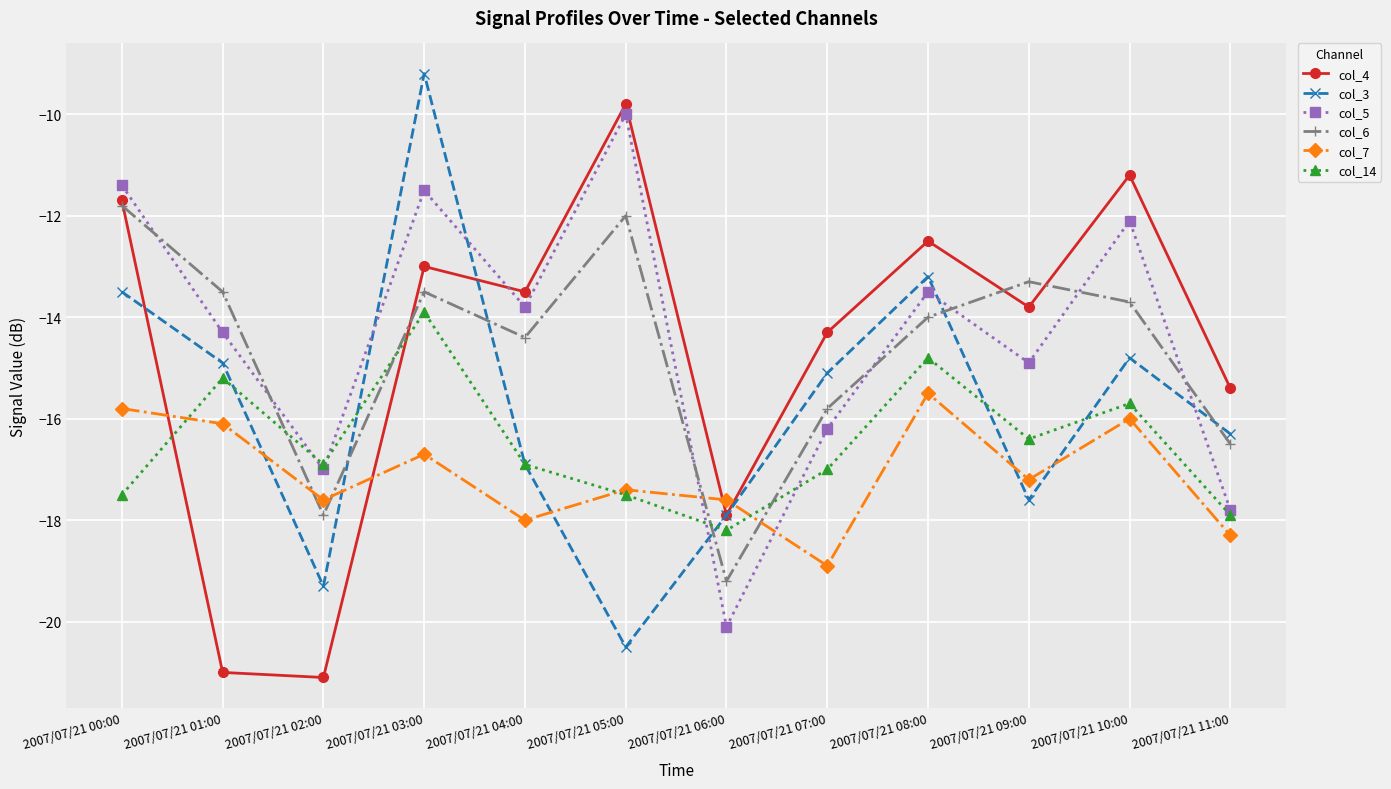

What is the maximum value shown in the chart?

-9.2